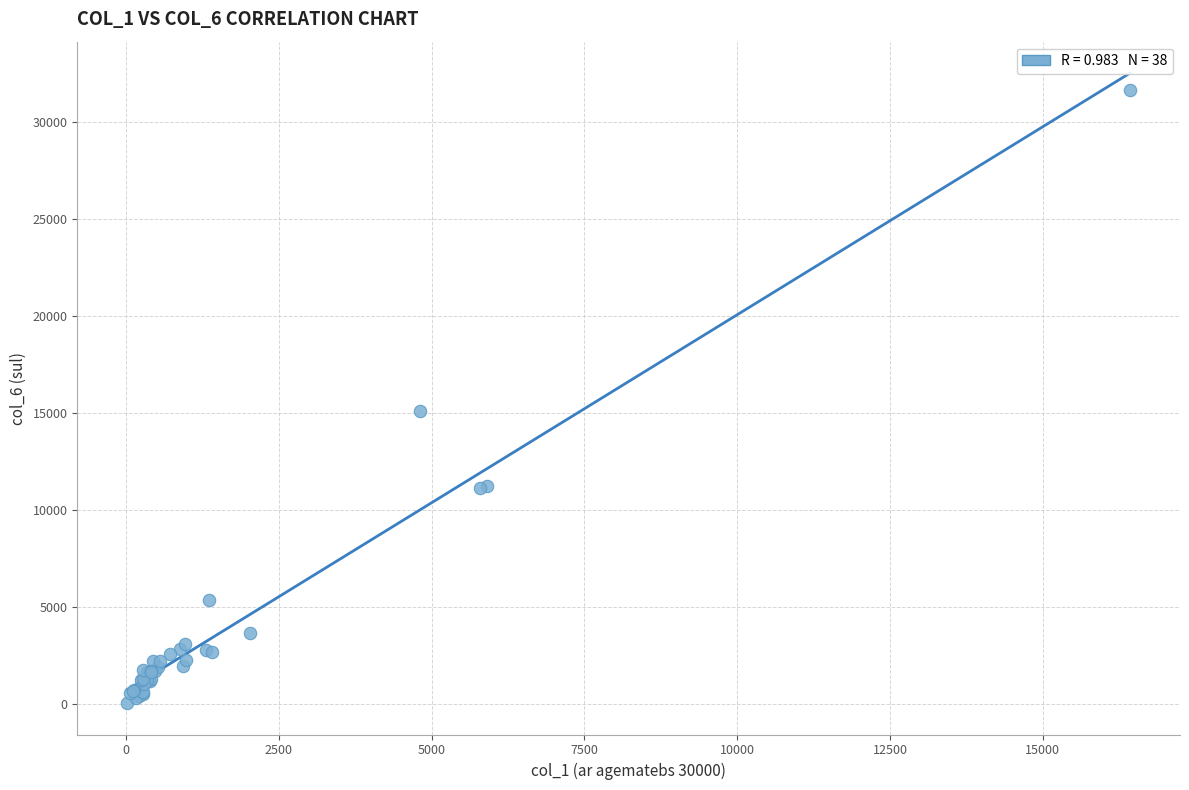

What Y value in the scatter plot is closest to 15852?

15106